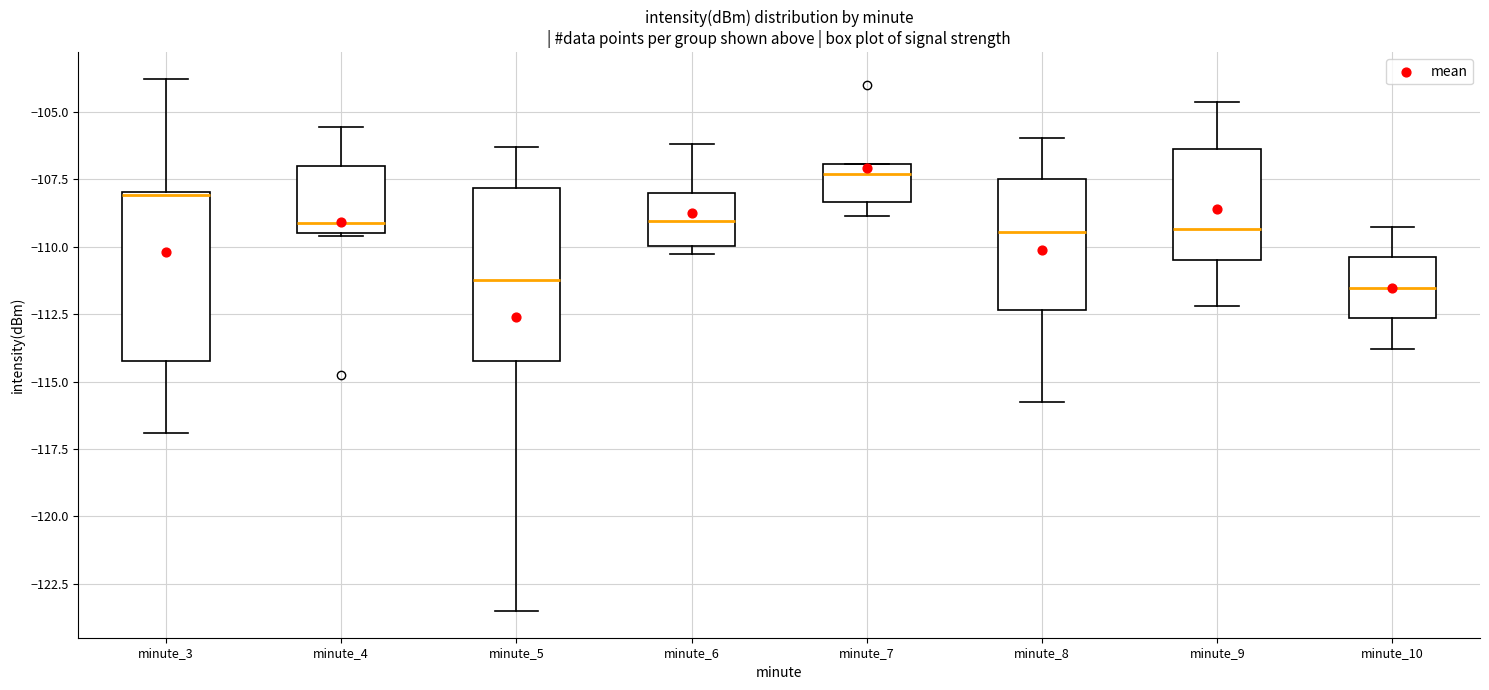

Which box's median line is the highest?

minute_7